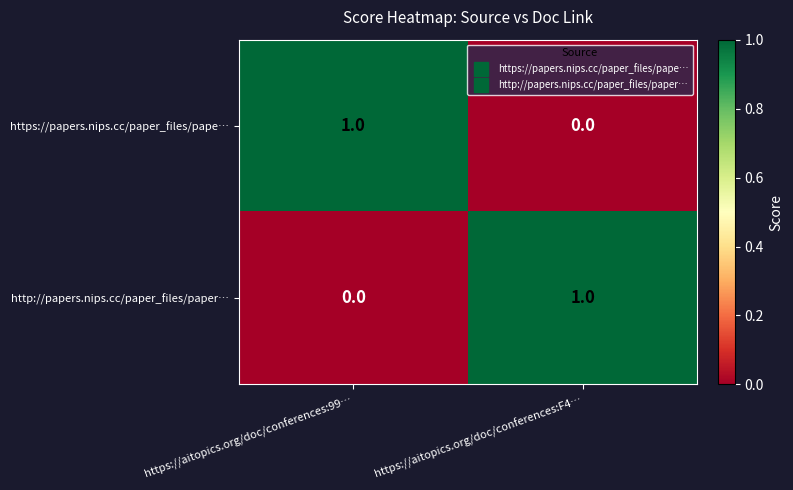

How many categories are shown in the chart?

2